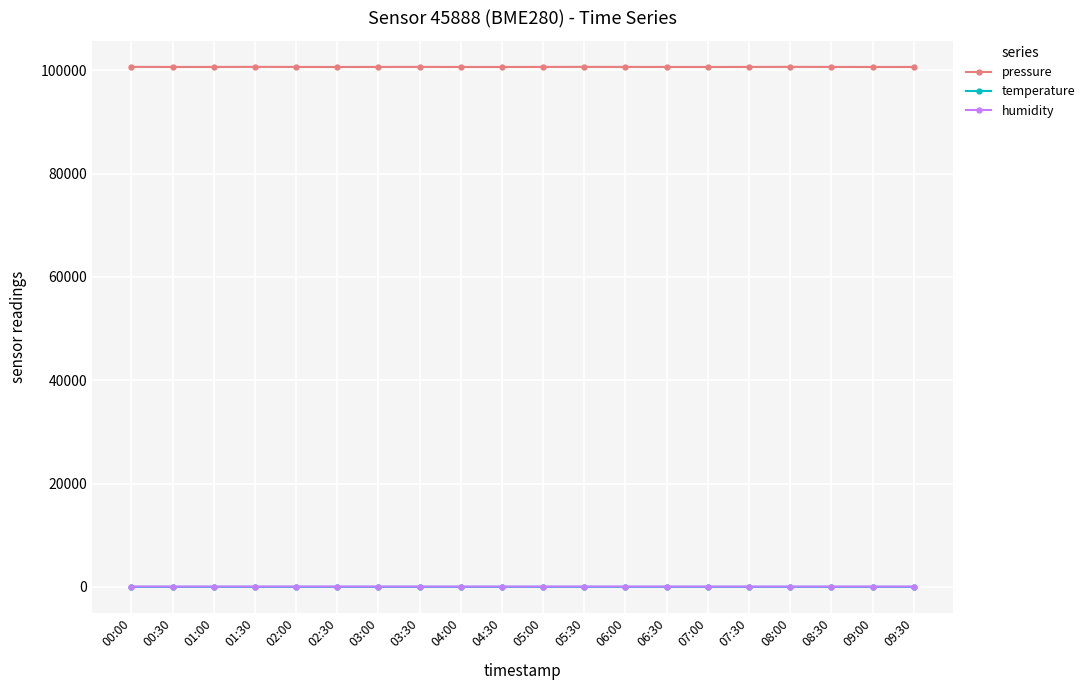

What is the label of the 5th point from the right?

07:30